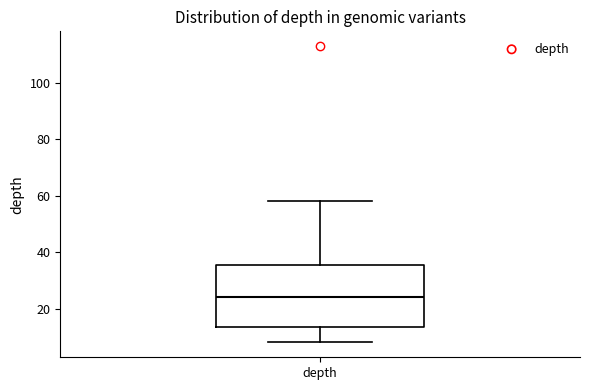

Read this box plot against the y-axis: the position of the median line, the range covered by the box, and the ends of both whiskers. The values are not printed on the chart, so give them approximately, as read against the axis.

median 24, box 14 to 36, whiskers 8 to 58